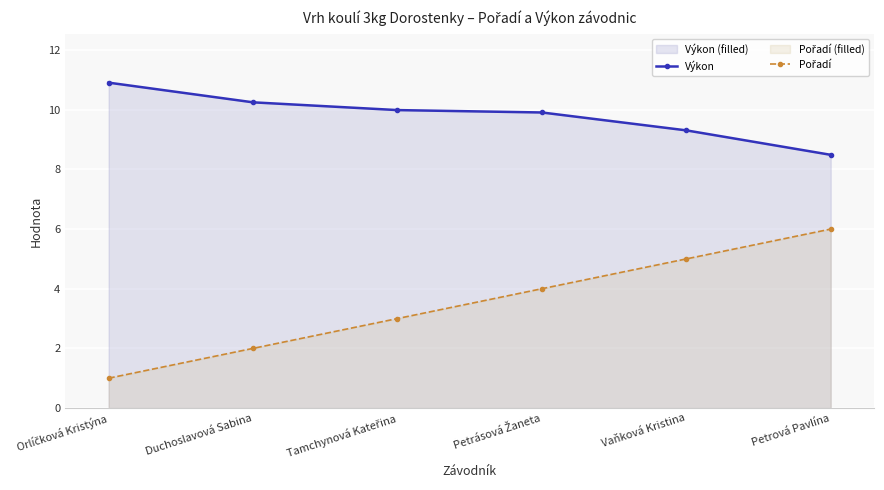

Which series has the largest total across all categories?

Výkon